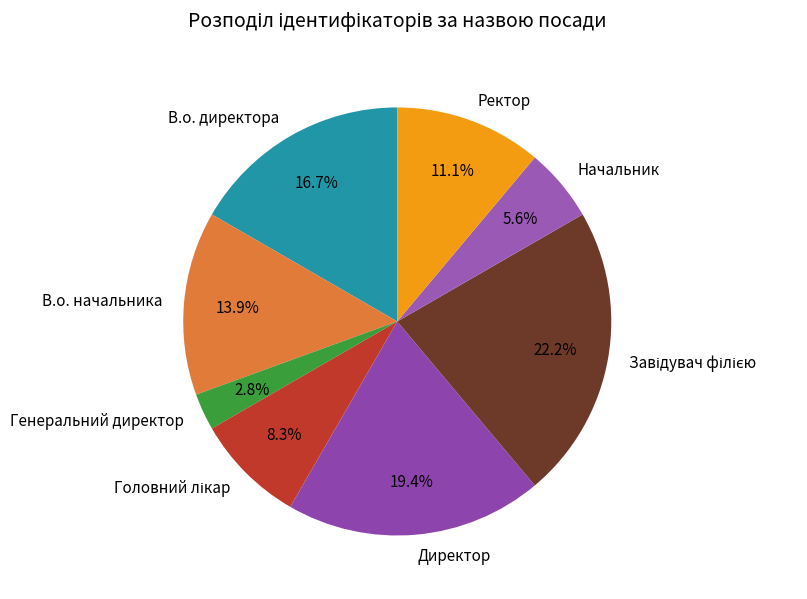

What is the smallest slice in the pie chart?

Генеральний директор